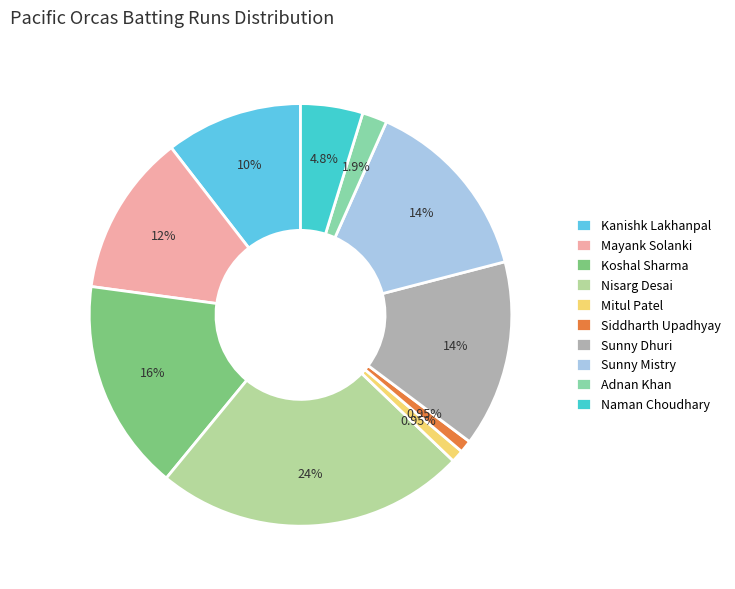

What percentage is the Adnan Khan slice, to the nearest percent?

2%